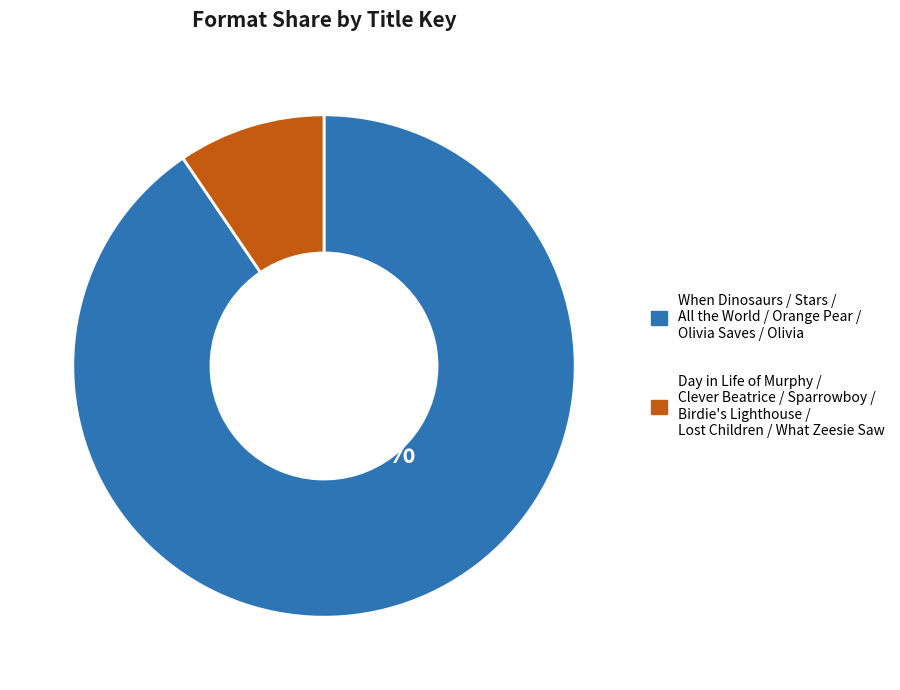

Is there a majority slice in this chart?

Yes